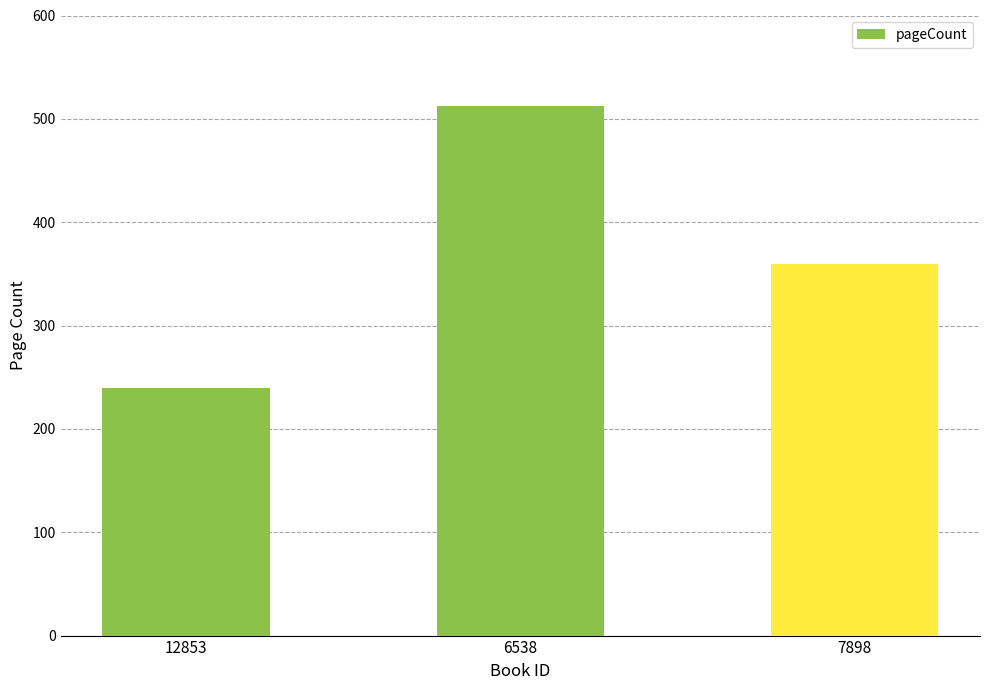

List the labels in order of value, smallest first.

12853, 7898, 6538